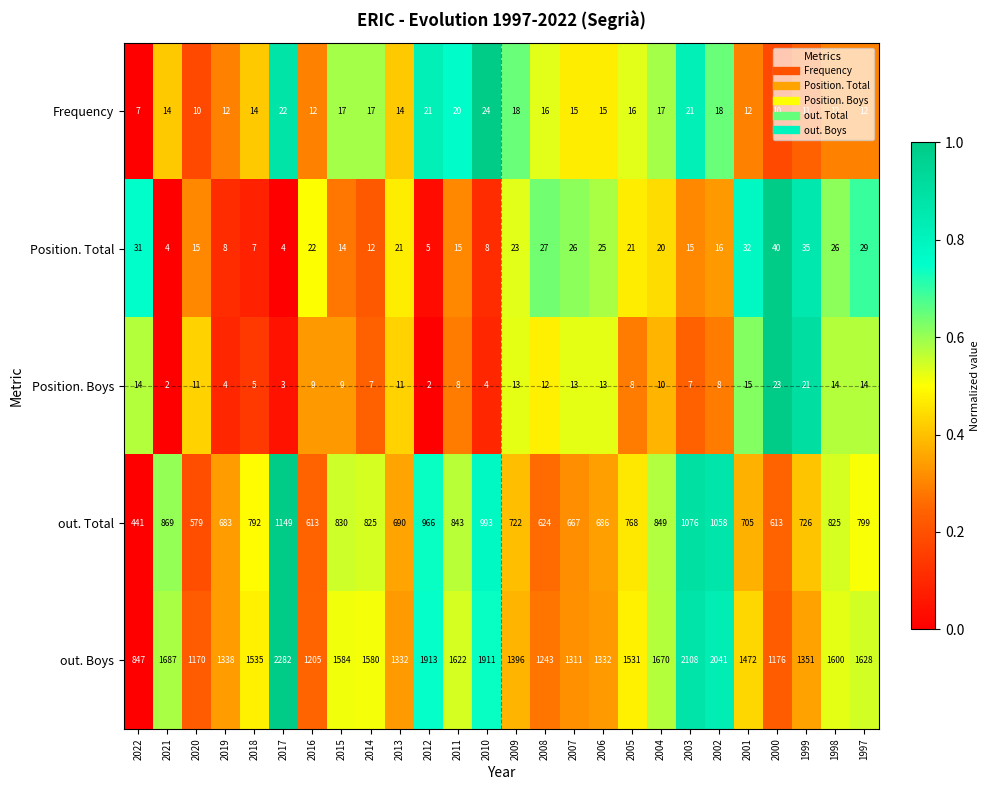

Rank the series by their maximum value, from lowest to highest.

Position. Boys, Frequency, Position. Total, out. Total, out. Boys